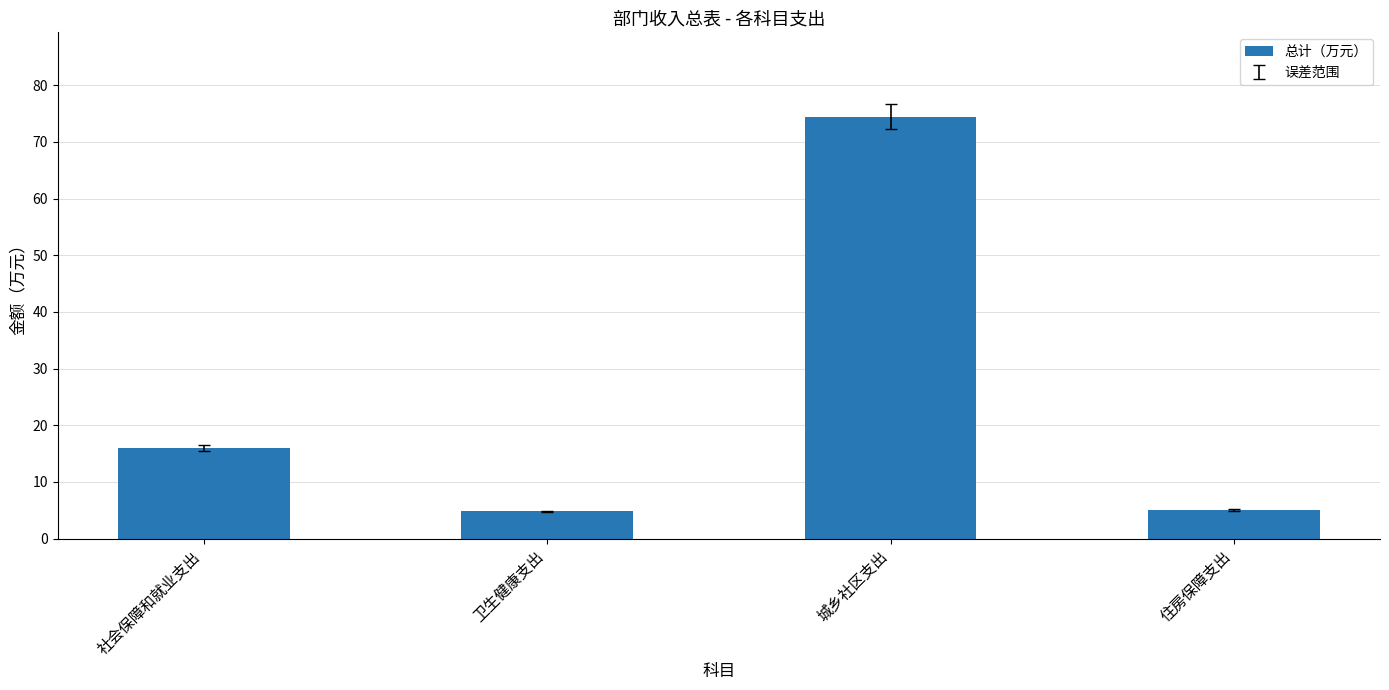

At which label does the data first exceed 15?

社会保障和就业支出